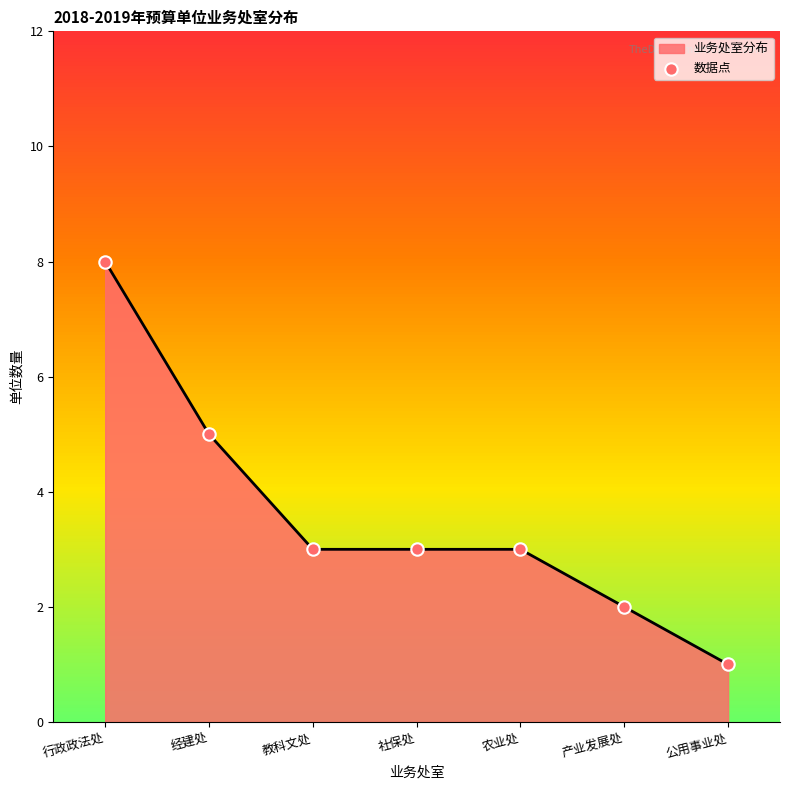

Between 产业发展处 and 教科文处, which is larger?

教科文处